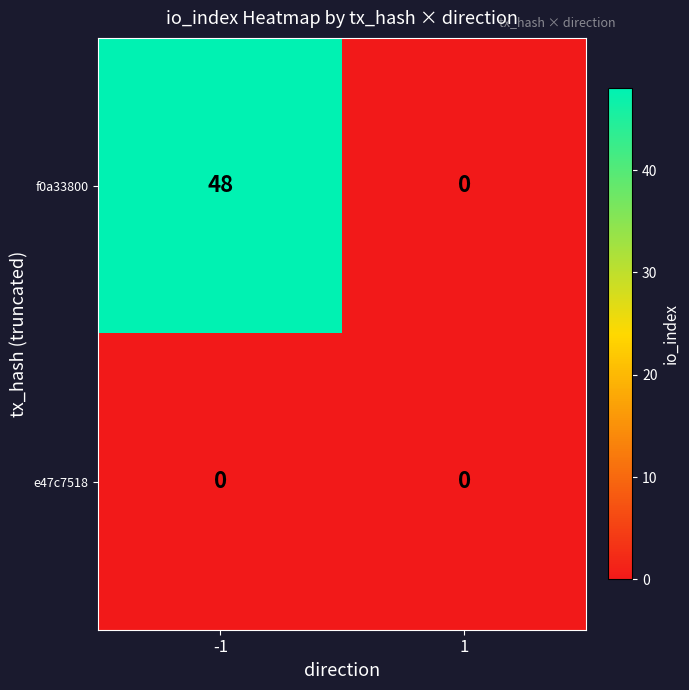

Which series has the widest spread of values?

f0a33800